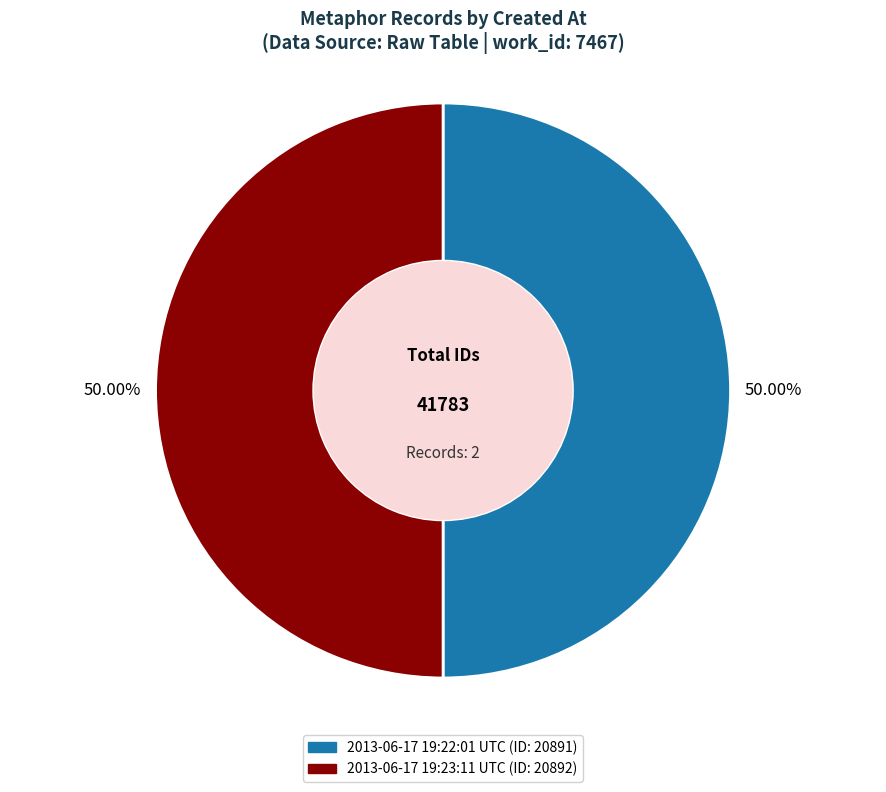

To the nearest percent, what is the average slice percentage?

50%